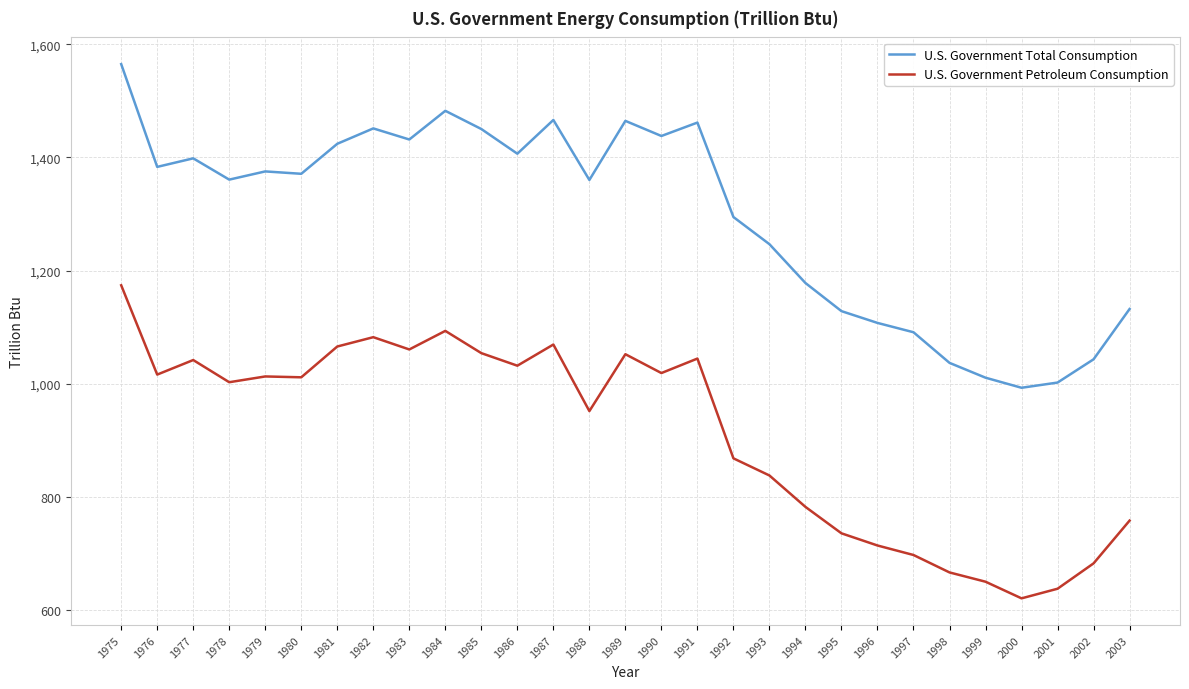

Where is the first local minimum for U.S. Government Petroleum Consumption?

1976